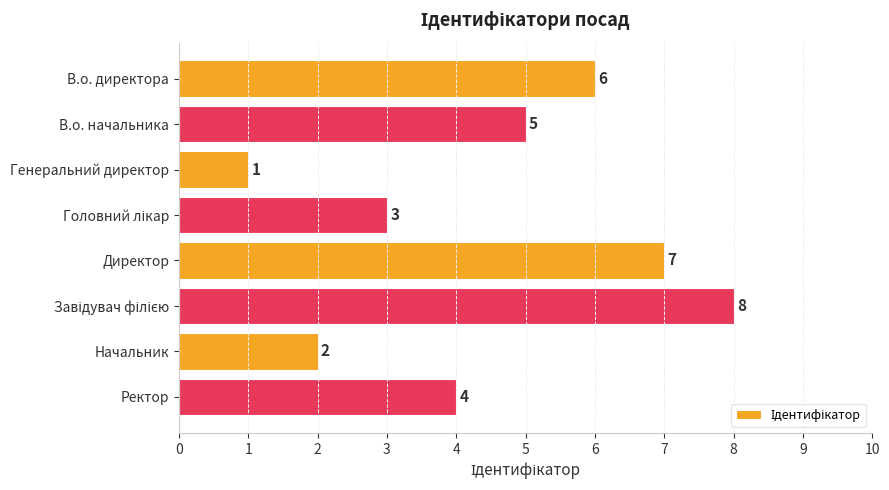

Approximately how many times larger is the value at Ректор compared to Генеральний директор?

4.0